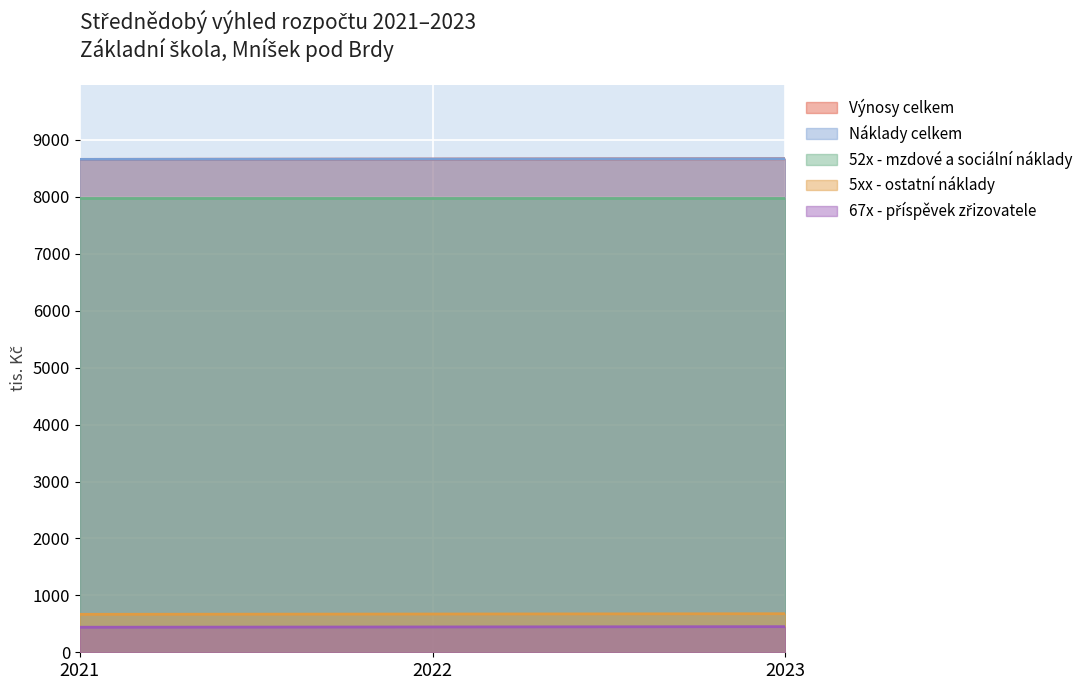

Which series has the largest range (max minus min)?

Výnosy celkem